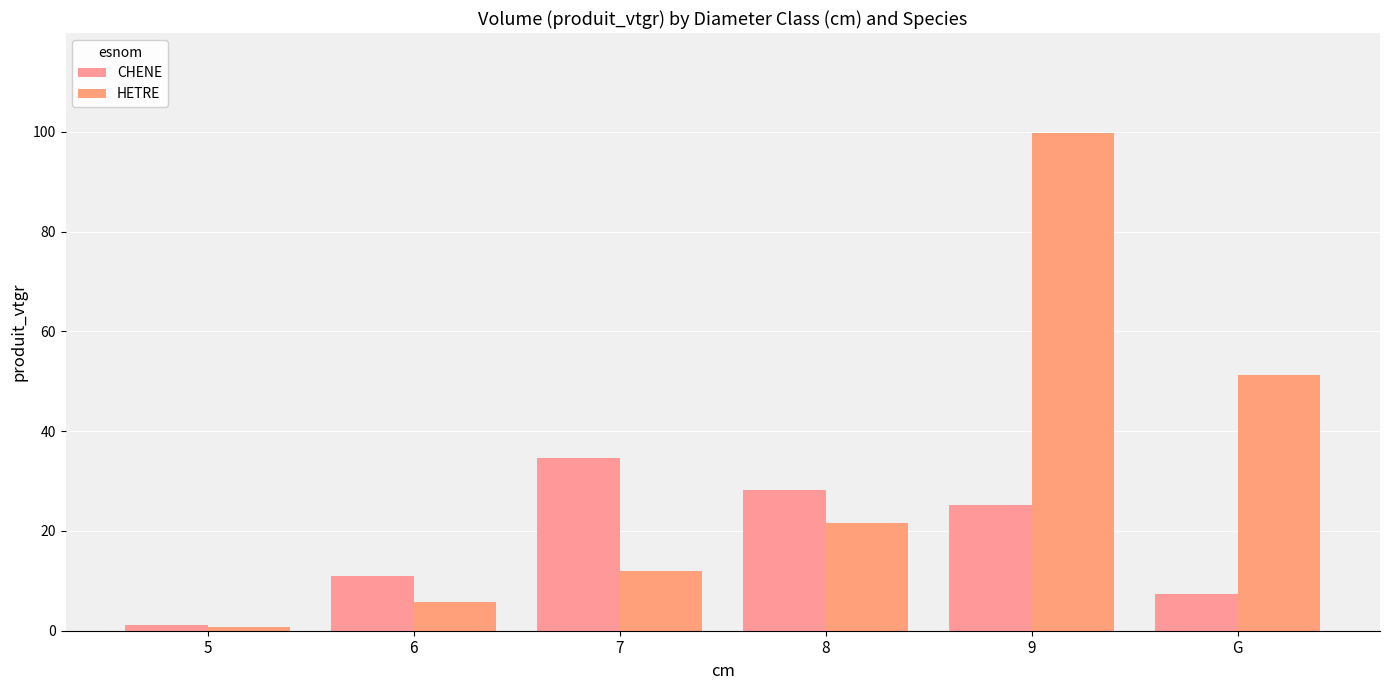

Is it true that HETRE equals 51.3 at G?

True